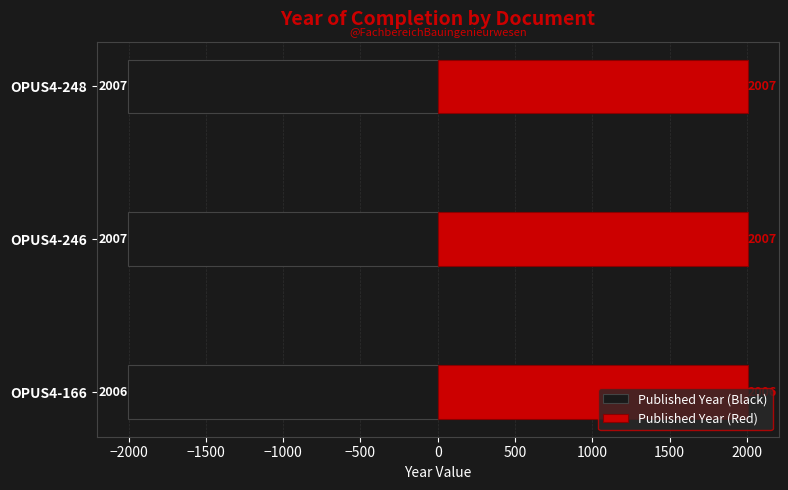

What are all the series names shown in the legend?

Published Year (Black), Published Year (Red)